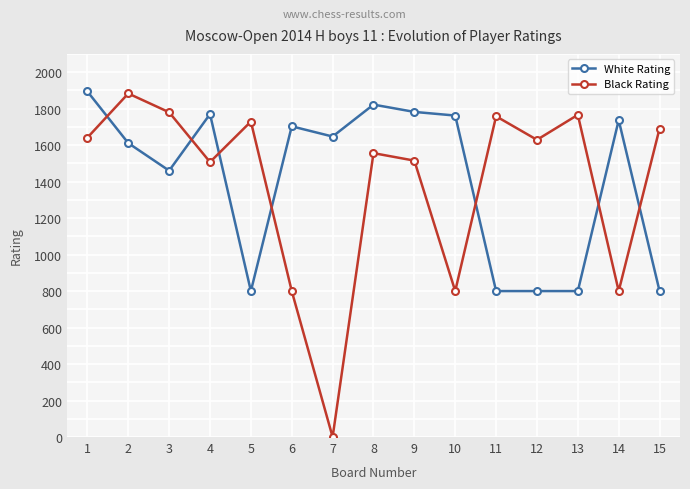

The Black Rating series shows 1758 at 11. True or false?

True